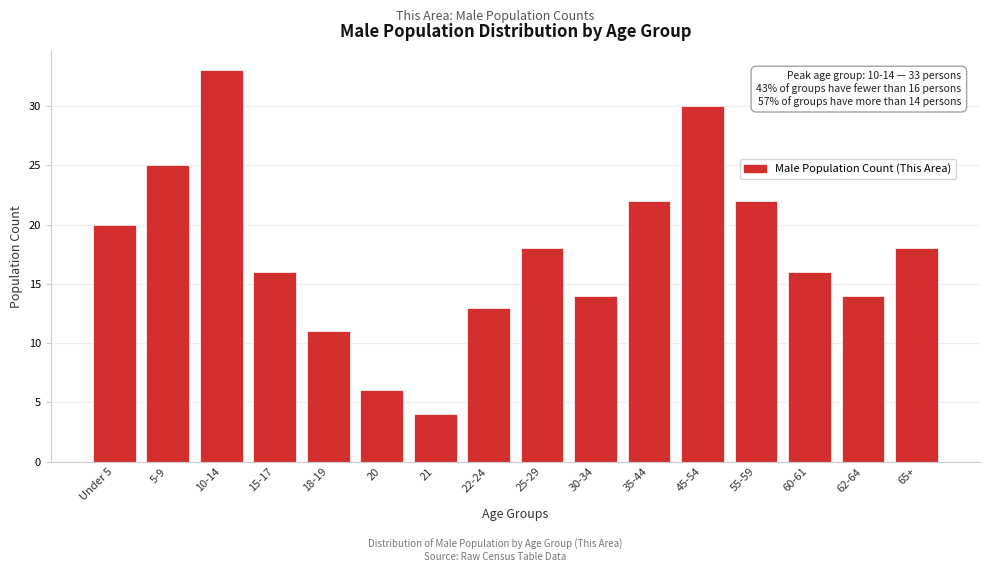

Reading left to right, list all the values displayed in this chart.

Under 5=20	5-9=25	10-14=33	15-17=16	18-19=11	20=6	21=4	22-24=13	25-29=18	30-34=14	35-44=22	45-54=30	55-59=22	60-61=16	62-64=14	65+=18